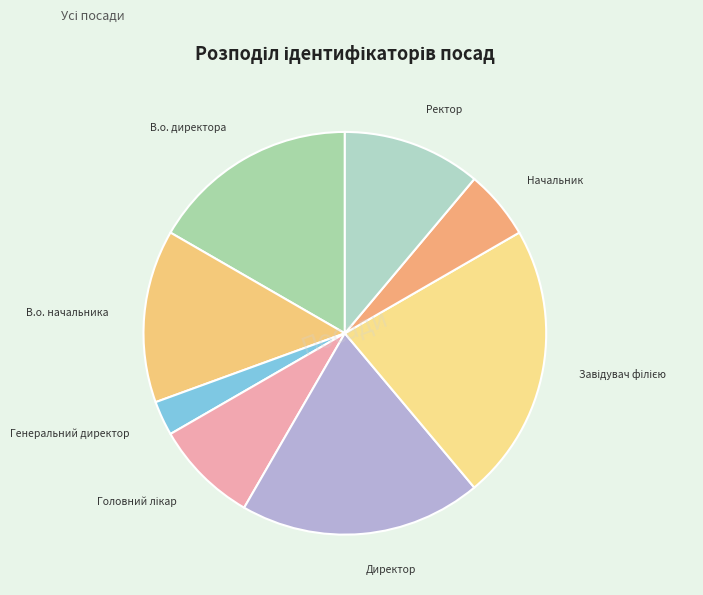

Which slice is the smallest?

Генеральний директор